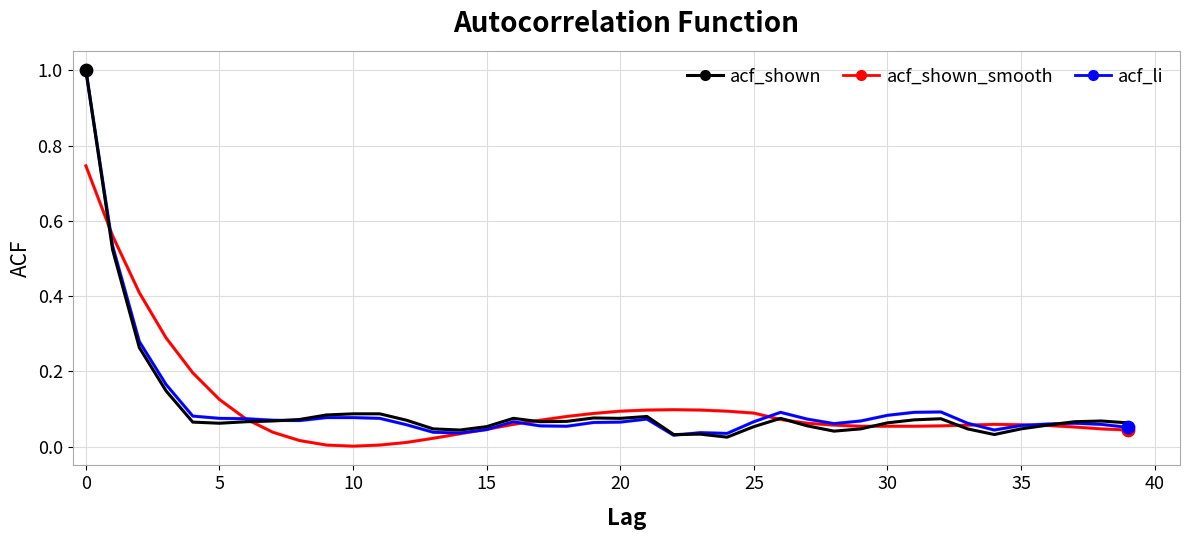

What is the maximum value shown in the chart?

1.0